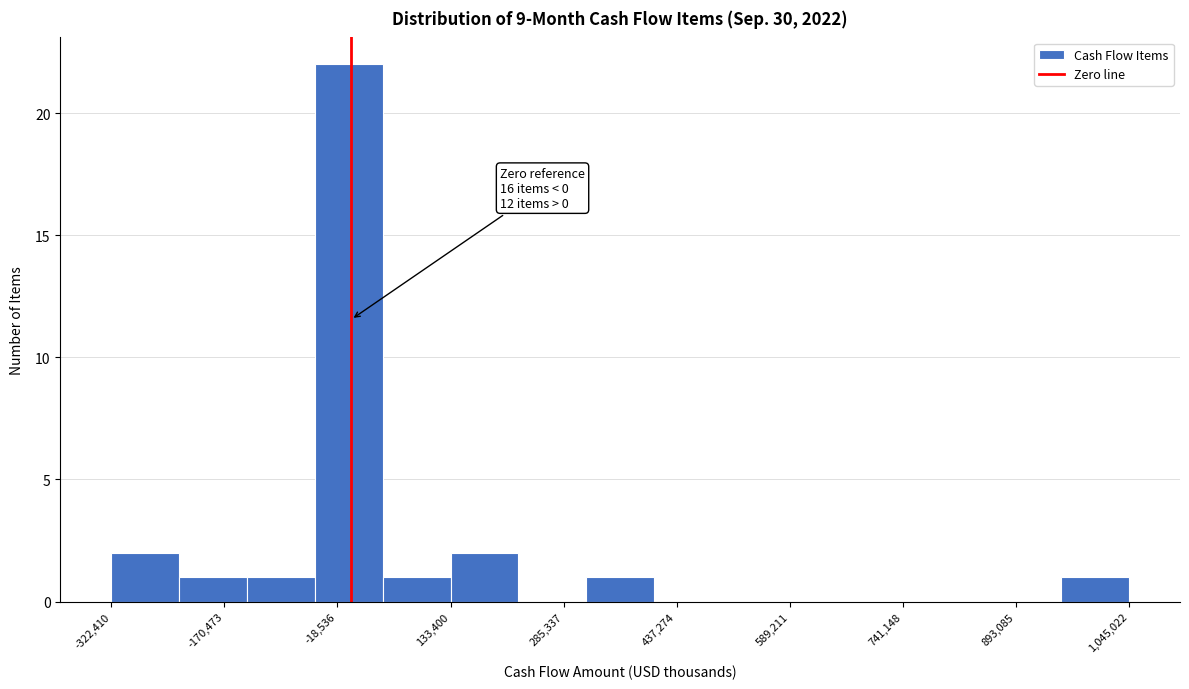

Which range on the x-axis has the tallest bar?

-40000 to 40000